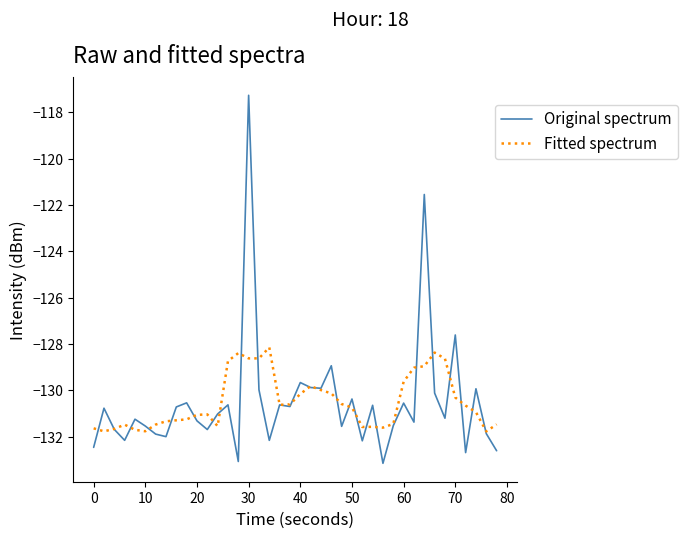

List the series in order of their peak value, lowest first.

Fitted spectrum, Original spectrum